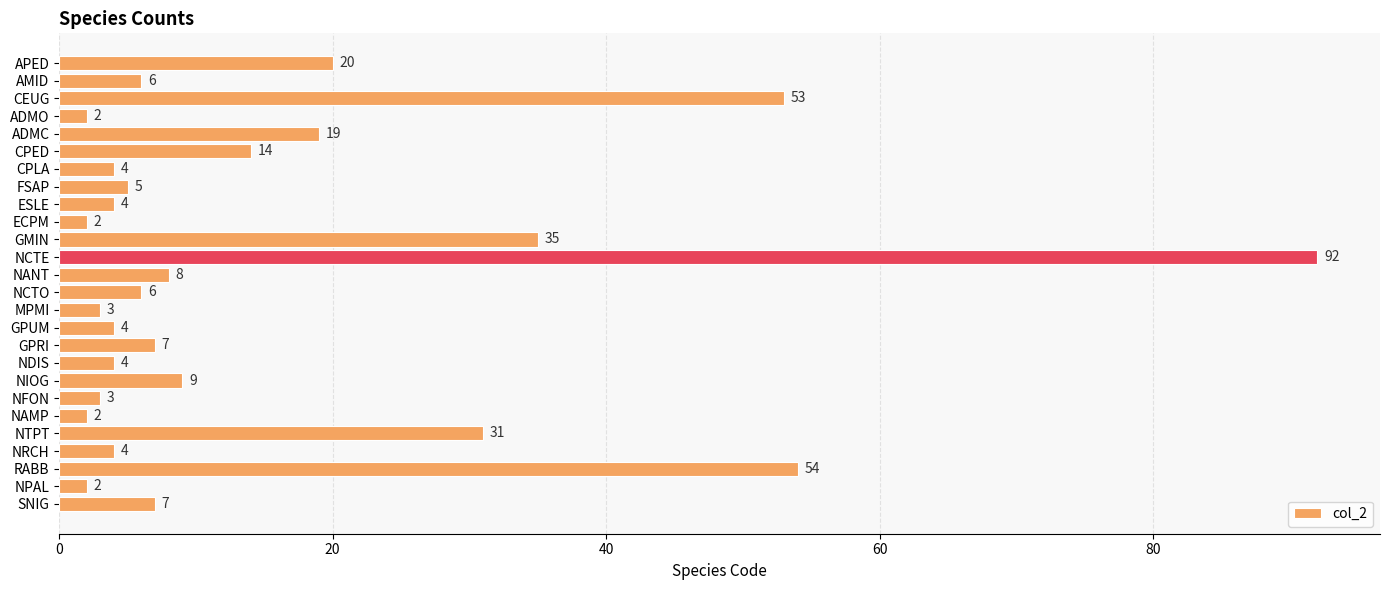

What is the change in value from FSAP to NAMP?

-3